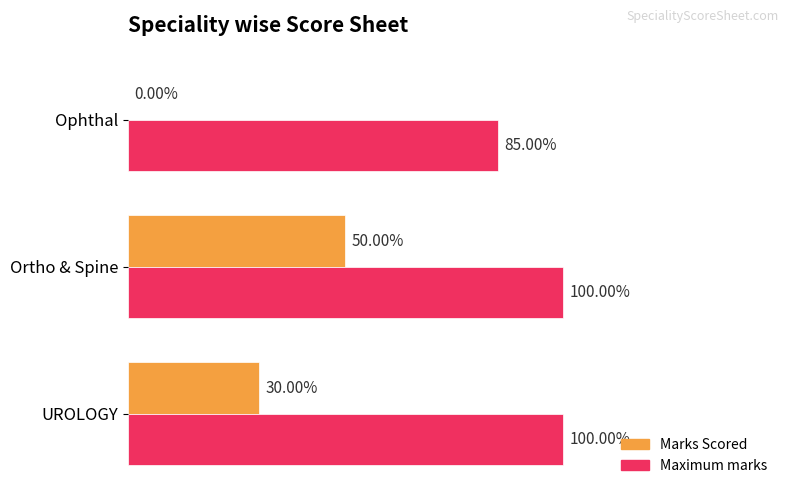

At how many categories does at least one series exceed 1?

3